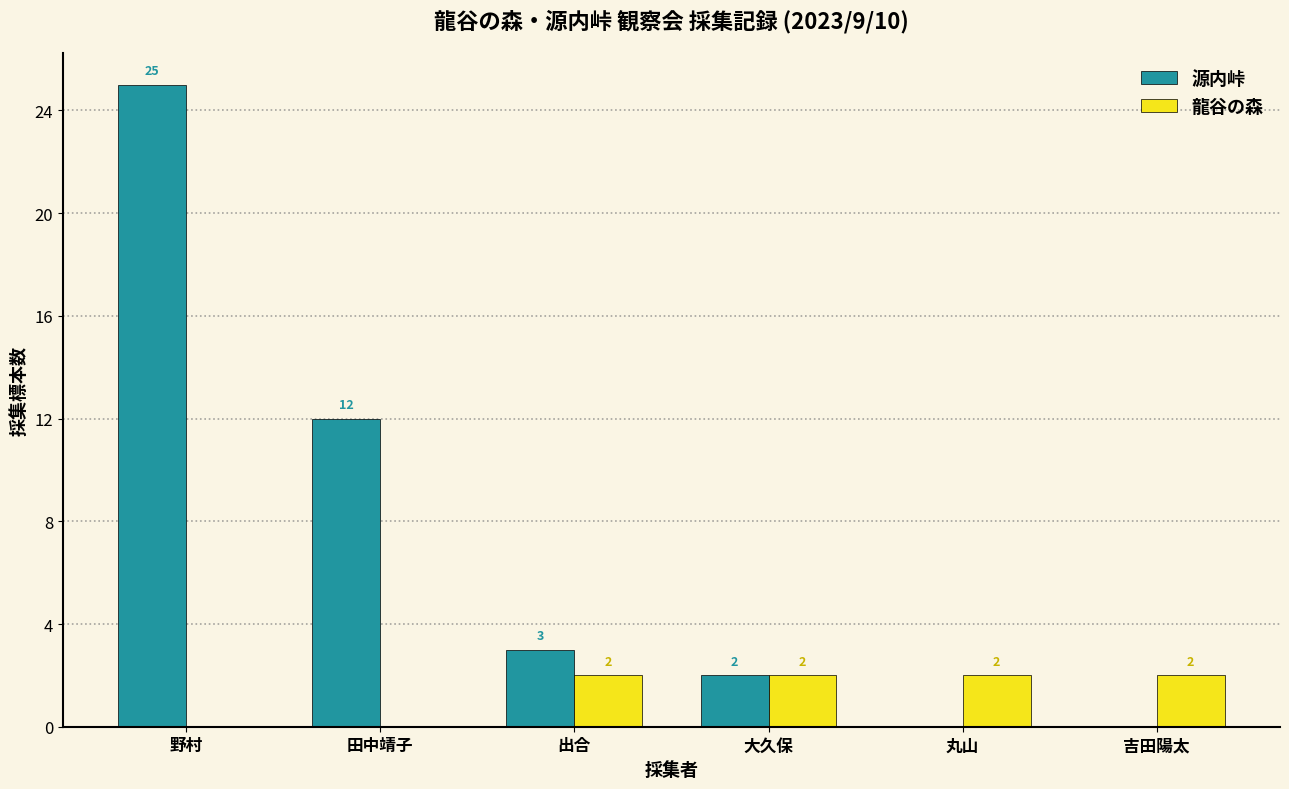

Reading left to right, list all the values displayed in this chart.

源内峠: 野村=25	田中靖子=12	出合=3	大久保=2	丸山=0	吉田陽太=0
龍谷の森: 野村=0	田中靖子=0	出合=2	大久保=2	丸山=2	吉田陽太=2